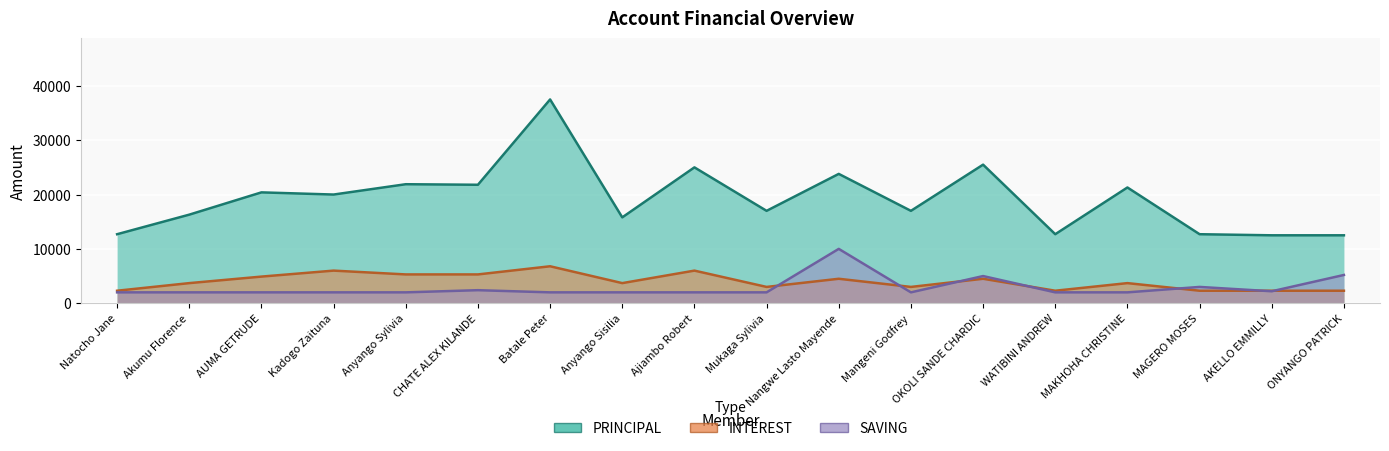

Where is the first local maximum for SAVING?

CHATE ALEX KILANDE